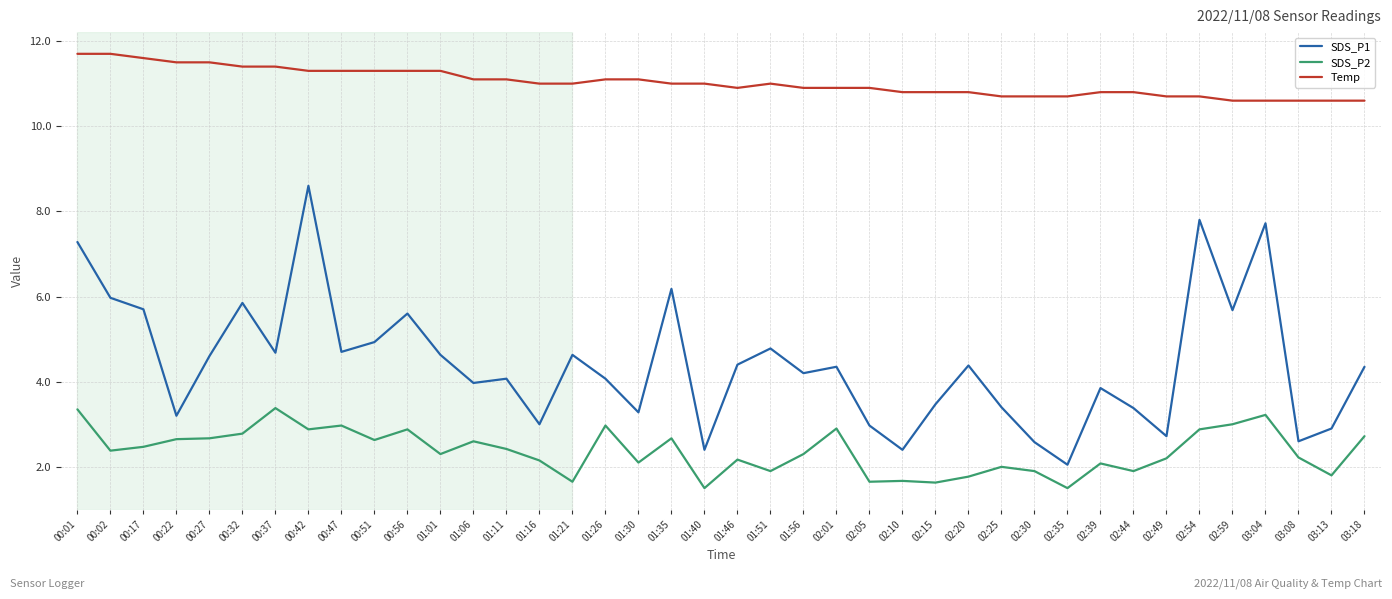

What position from the right is 00:42?

33